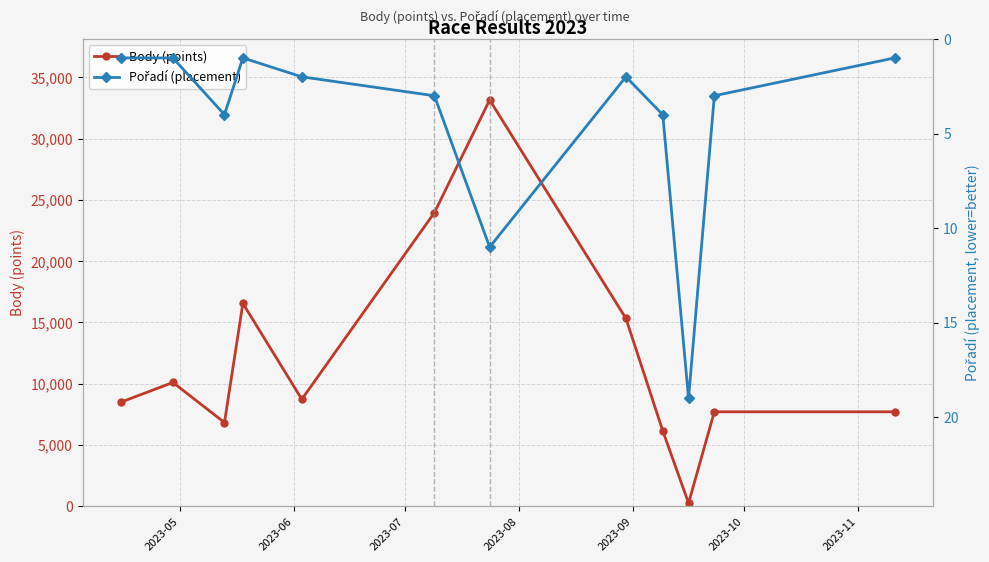

Which series has the largest total across all categories?

Body (points)